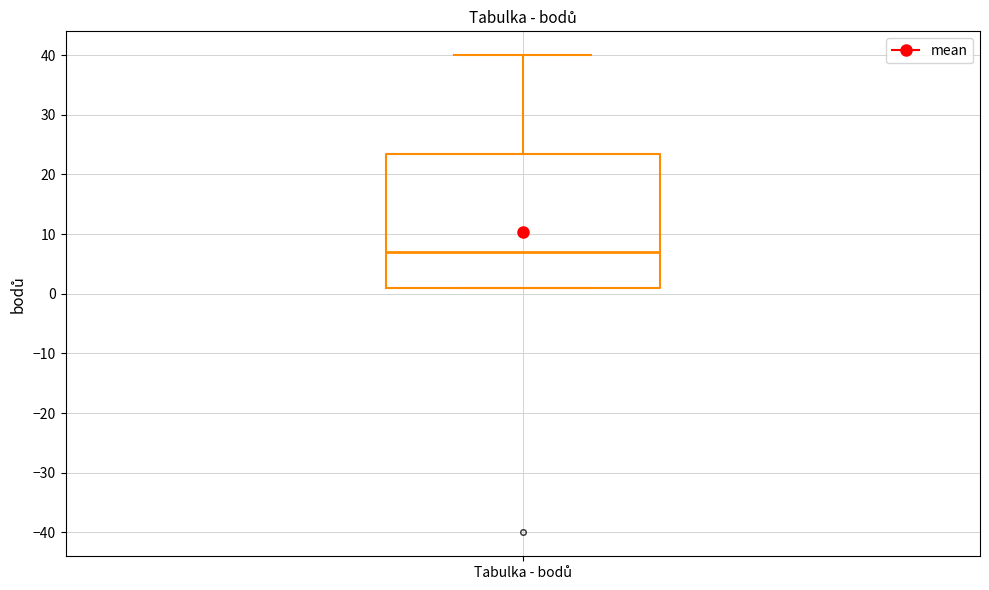

Where is the upper edge of the box for Tabulka - bodů on the y-axis? The values are not printed on the chart, so give them approximately, as read against the axis.

24